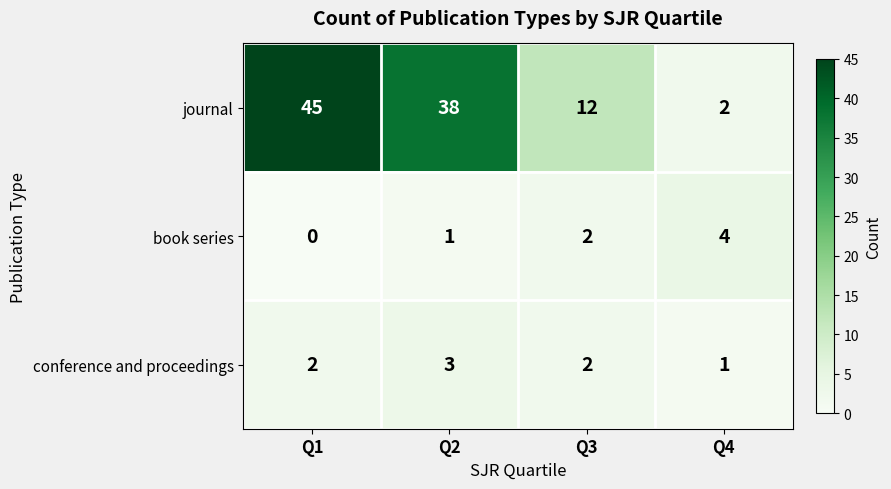

Count the book series values in the range 1 to 4.

3